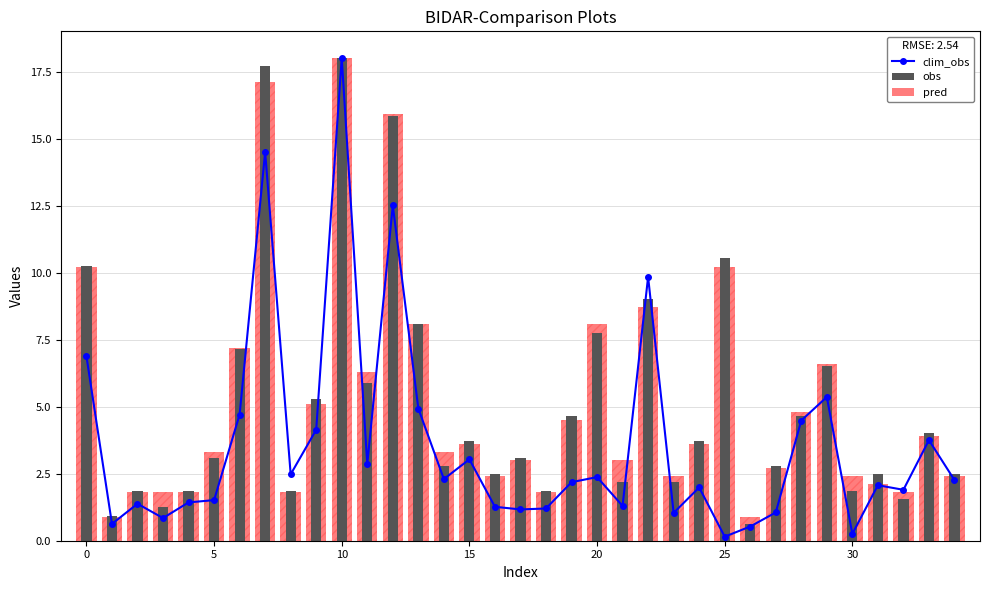

Is it true that obs equals 6.5 at 29?

True